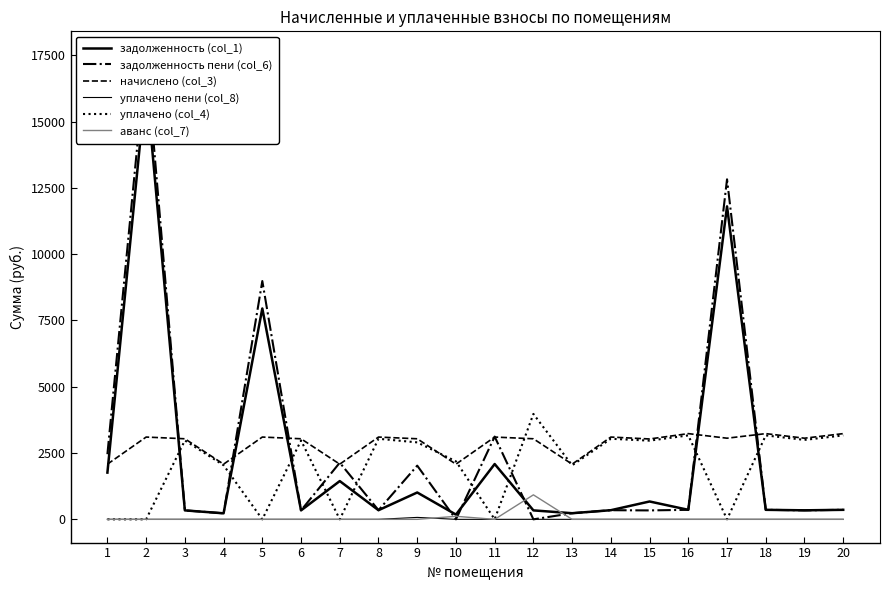

Rank the series at 9 from lowest to highest value.

аванс (col_7), уплачено пени (col_8), задолженность (col_1), задолженность пени (col_6), уплачено (col_4), начислено (col_3)